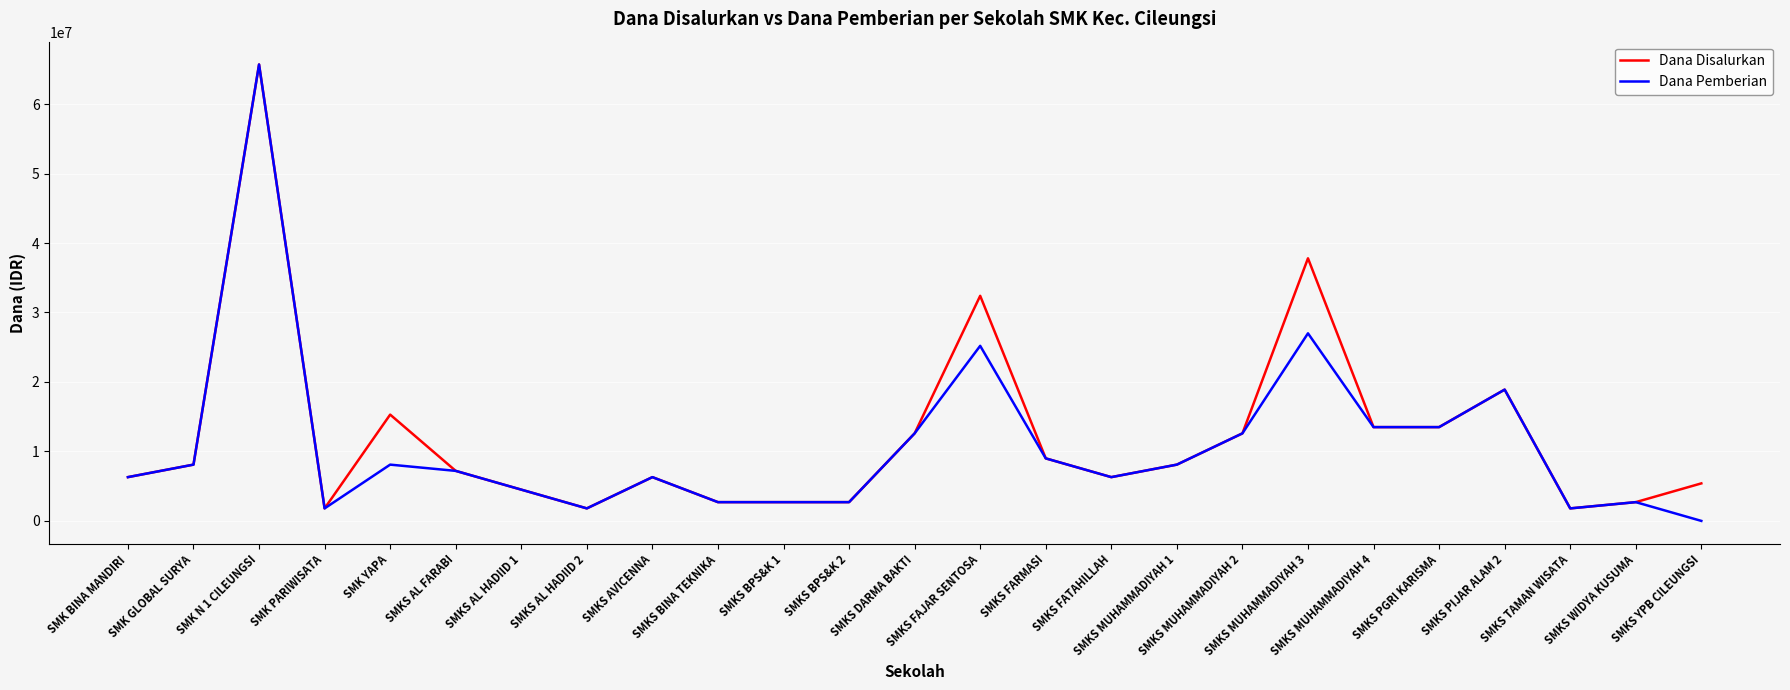

Which series has the largest range (max minus min)?

Dana Pemberian